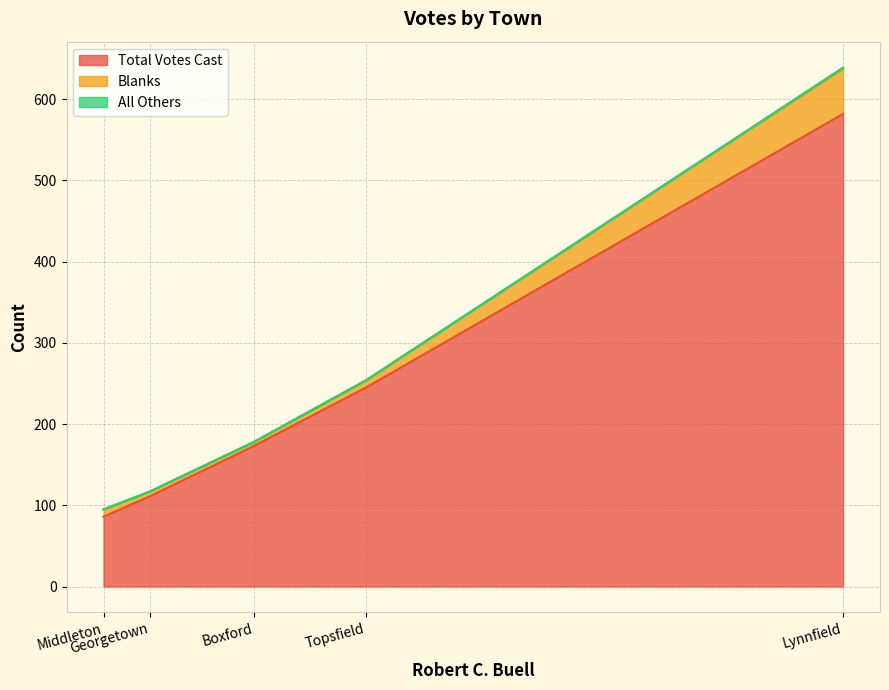

True or false: All Others and Blanks cross at least once.

False